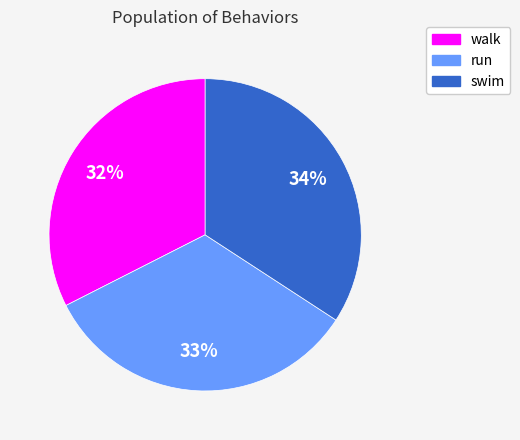

Is the sum of swim and run greater than half?

Yes